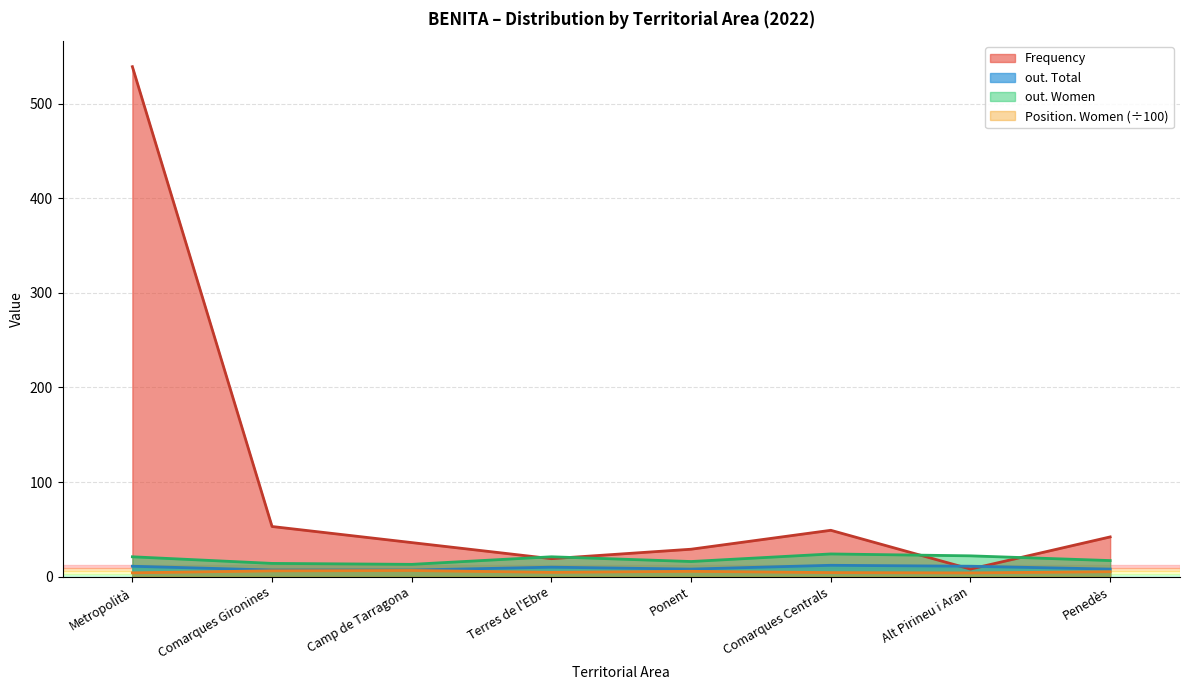

What is the sum of the Frequency values at Comarques Centrals and Ponent?

78.0